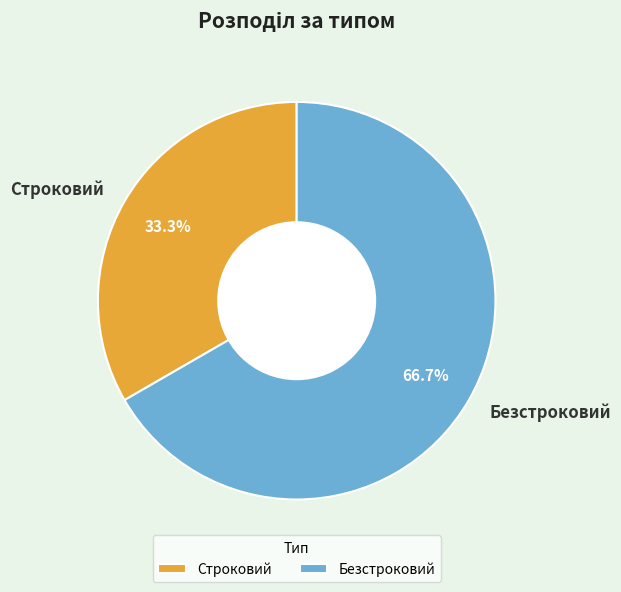

What is the smallest slice in the pie chart?

Строковий